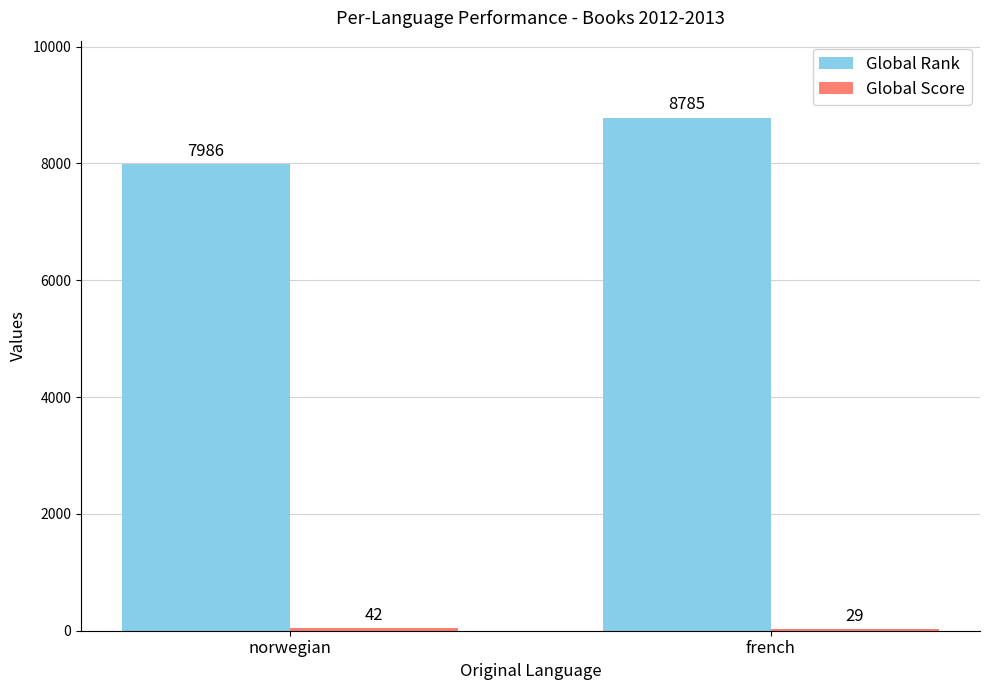

What value does the Global Rank series have at french, to the nearest 50?

8800